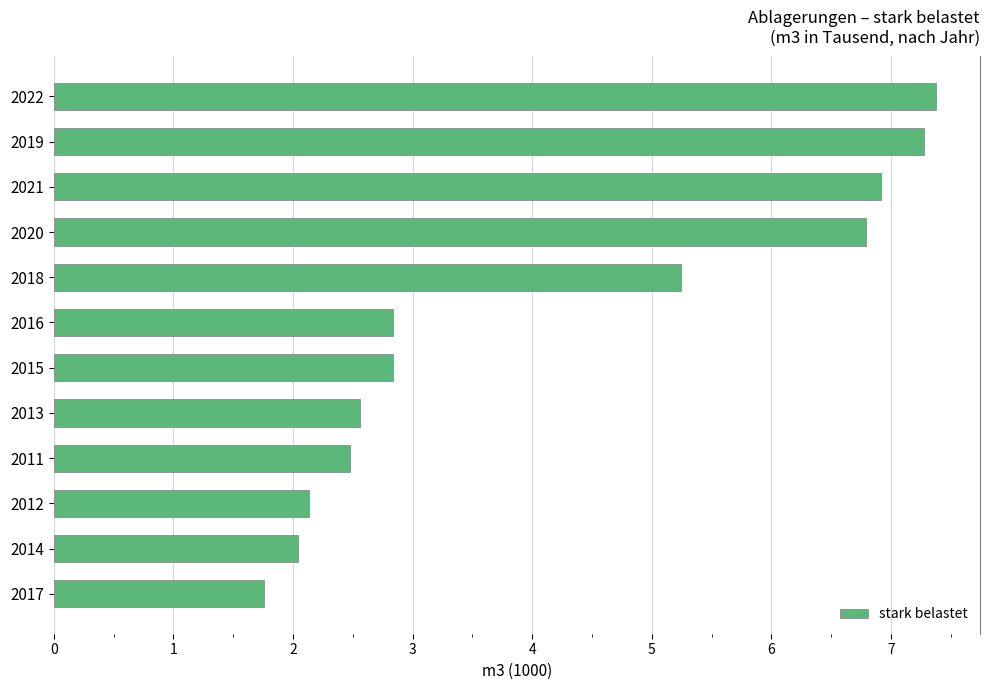

What position from the top is 2021?

3